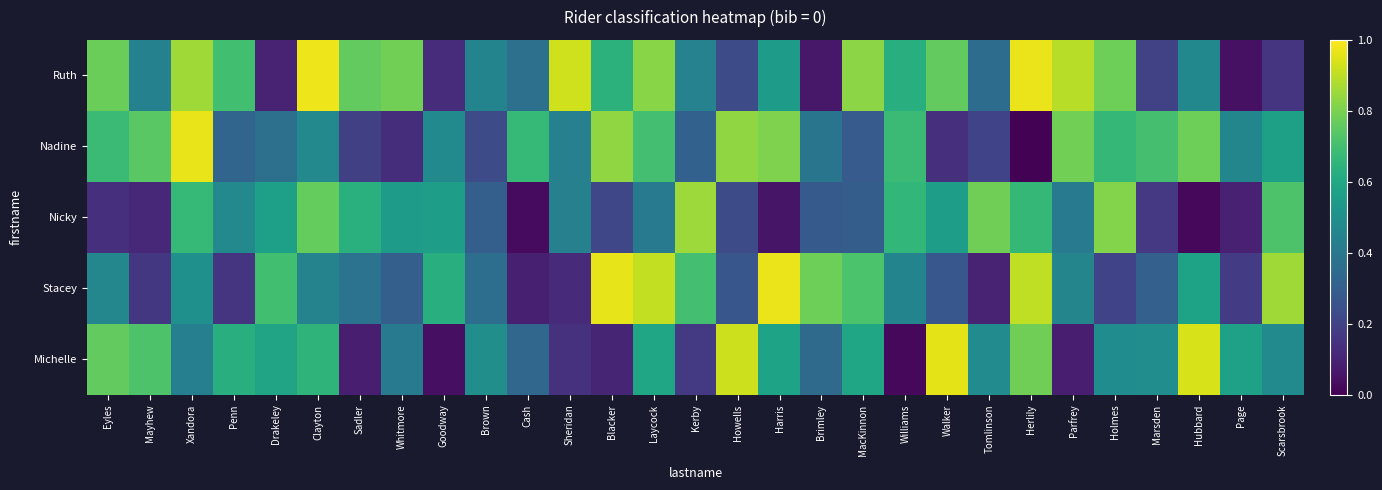

At which category does the chart reach its peak across all series?

Clayton